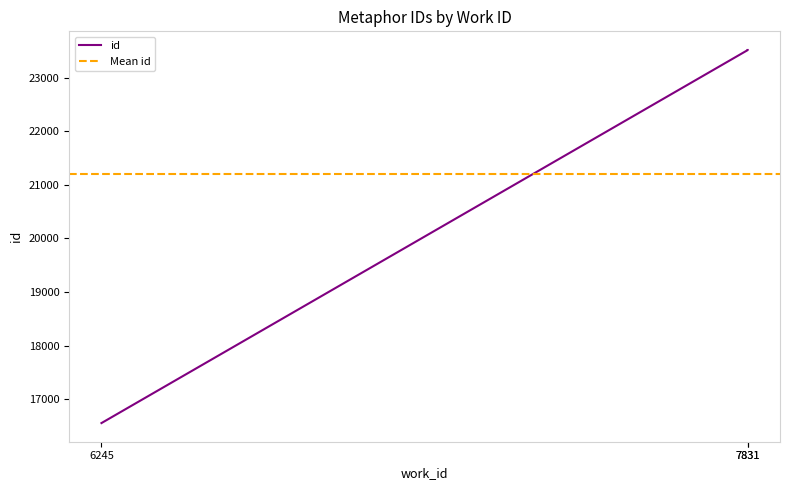

Which category has the lowest value across all series?

6245